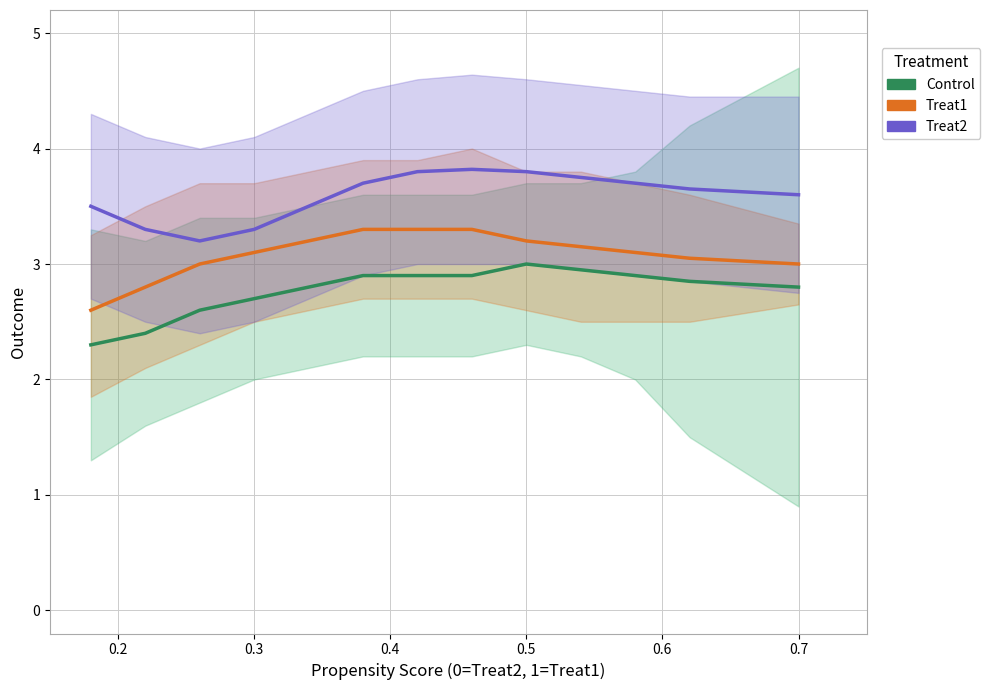

What are all the series names shown in the legend?

Control, Treat1, Treat2